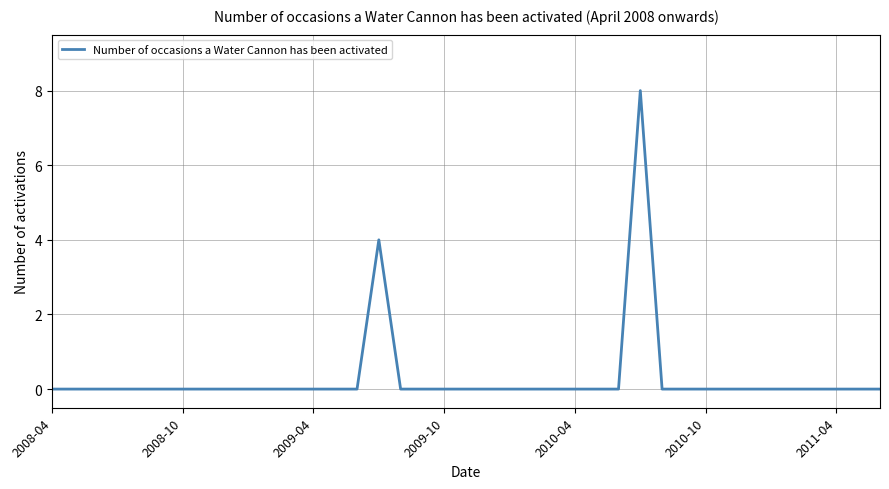

What is the difference between the maximum and minimum values?

8